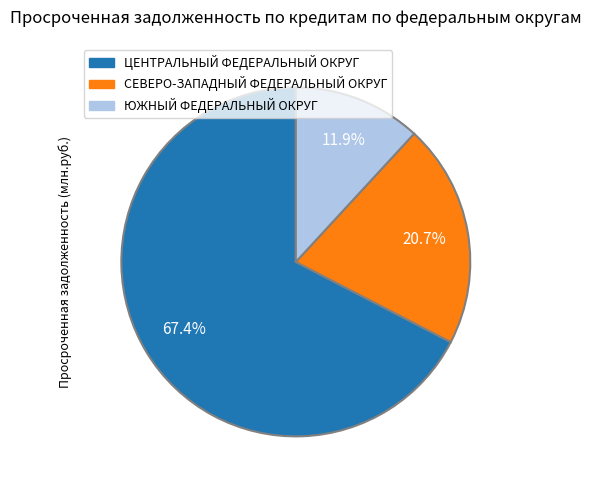

What percentage do ЮЖНЫЙ ФЕДЕРАЛЬНЫЙ ОКРУГ and ЦЕНТРАЛЬНЫЙ ФЕДЕРАЛЬНЫЙ ОКРУГ together represent?

79.3%